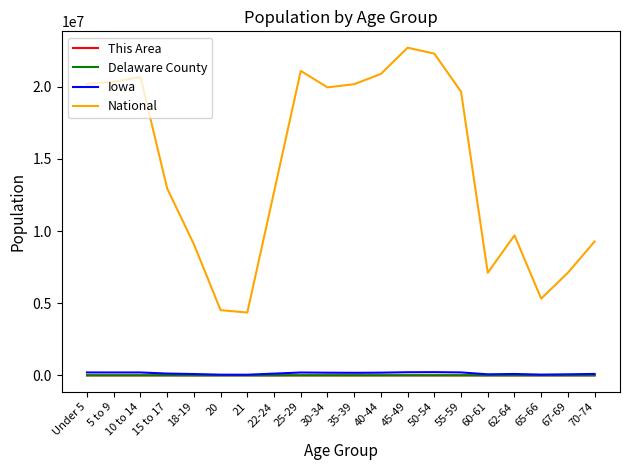

True or false: National and Iowa cross at least once.

False